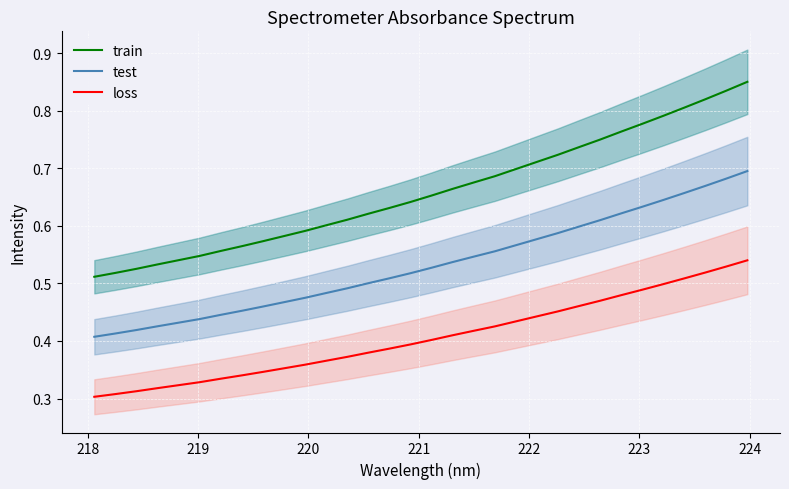

What is the greatest value displayed?

0.8